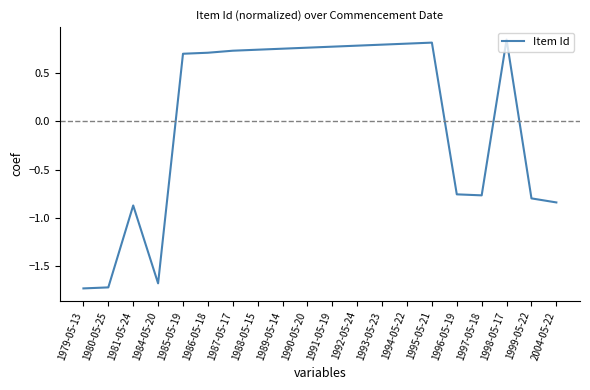

What is the change in value from 1980-05-25 to 1996-05-19?

+1.0